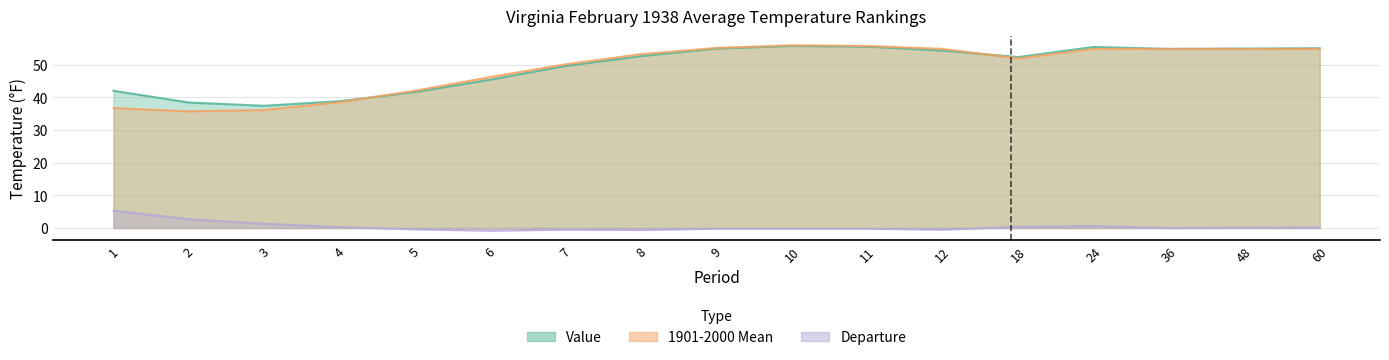

At which category is the sum across all series the highest?

10